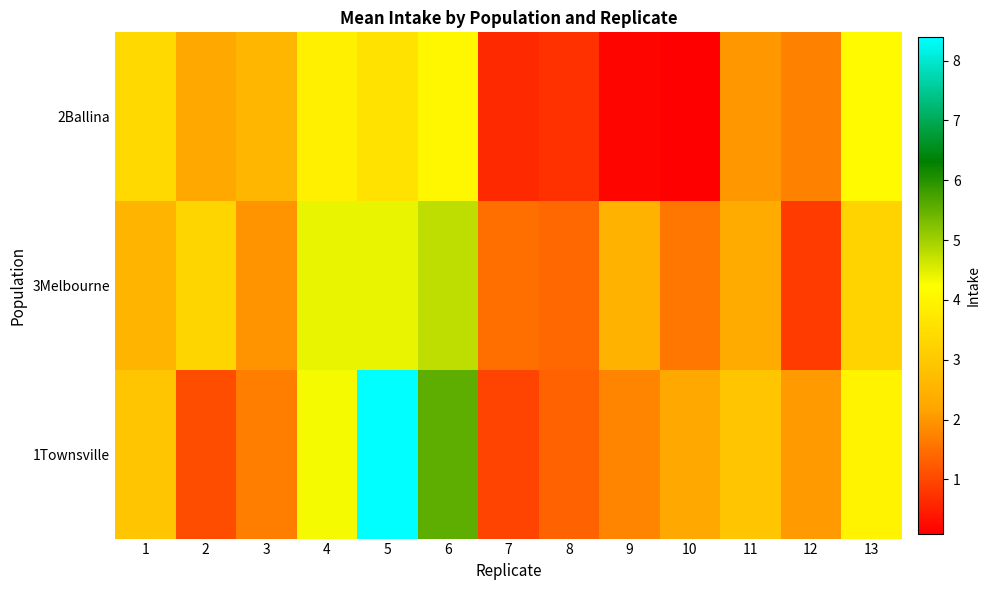

Between 6 and 7, which series saw the biggest shift?

1Townsville